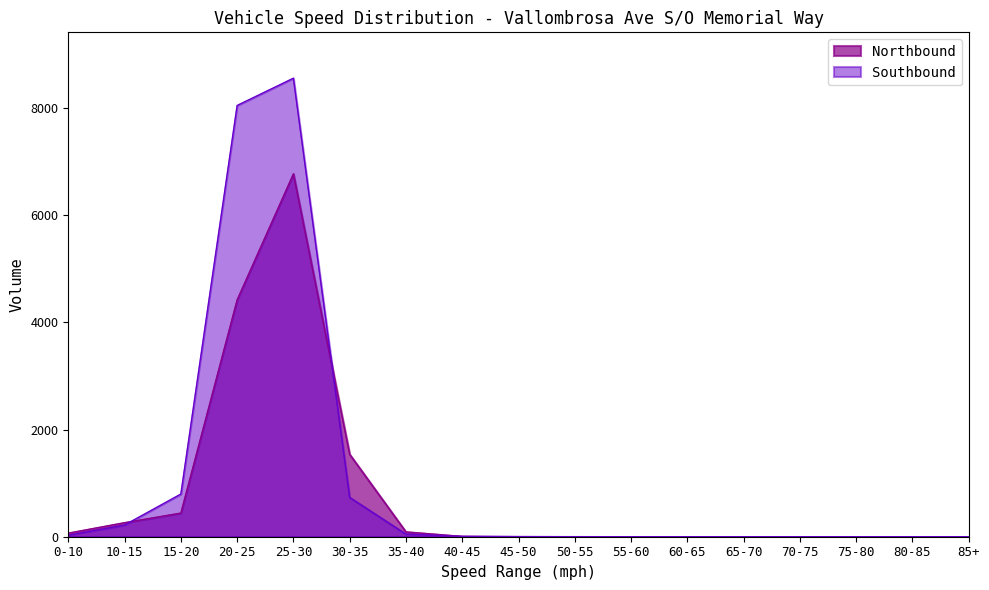

What is the difference between the highest and lowest values at 30-35?

804